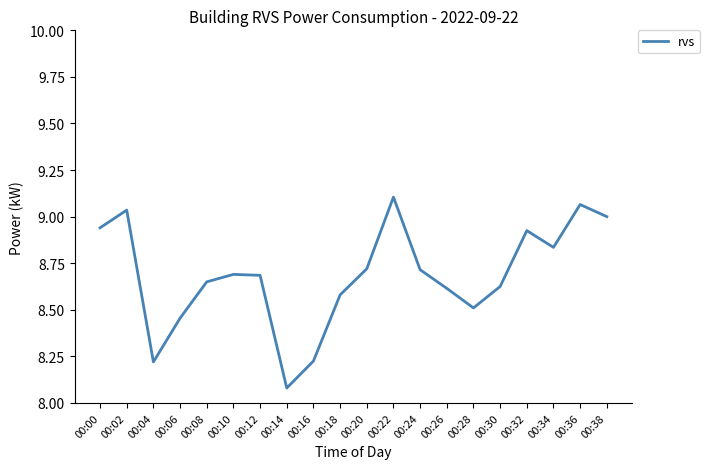

Is it true that the value at 00:26 is 2.1?

False